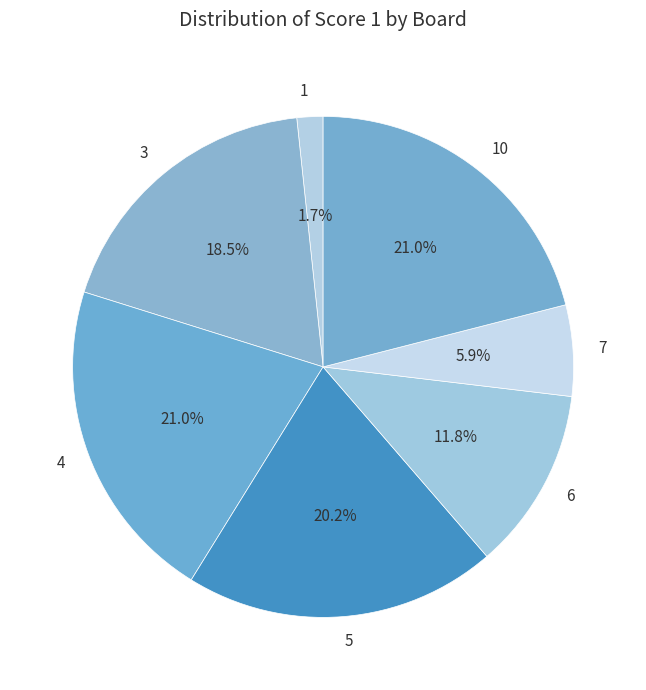

Is the sum of 7 and 10 greater than half?

No